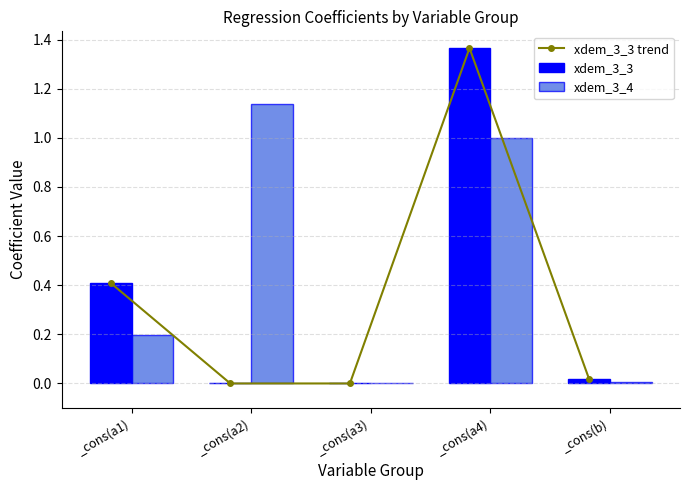

Which series has the largest total across all categories?

xdem_3_4